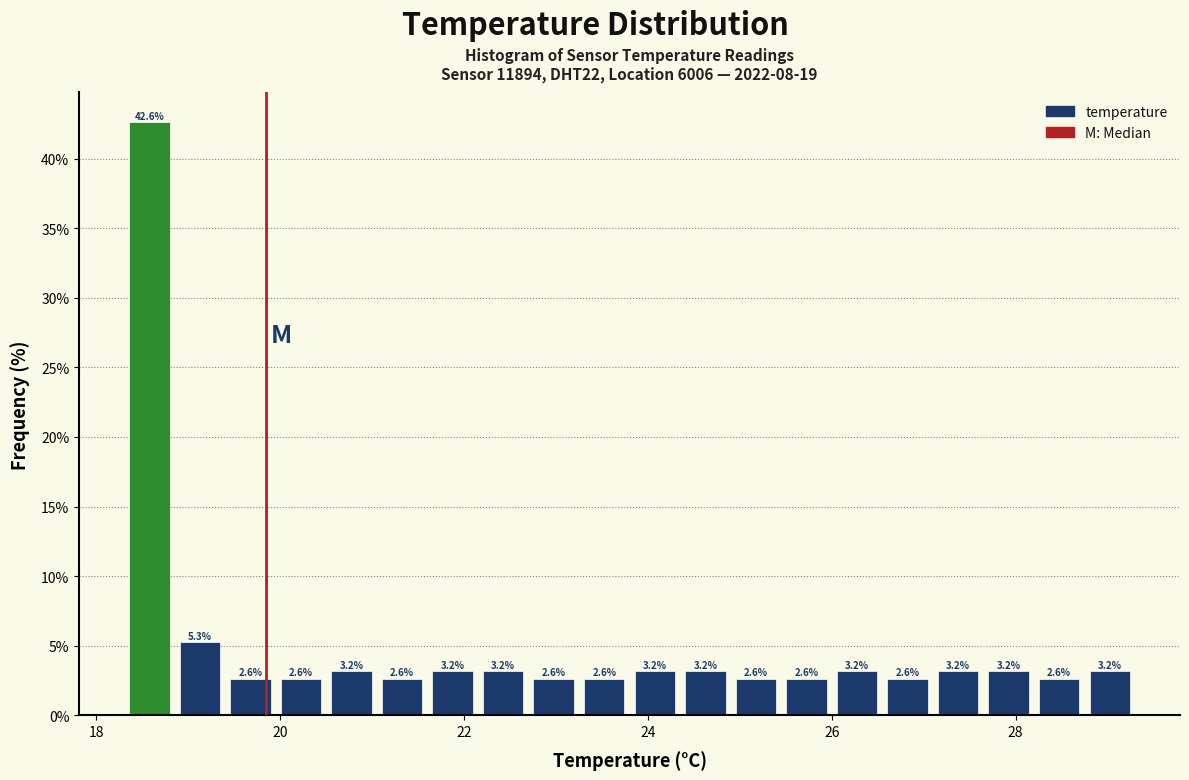

Around what value on the x-axis is the tallest bar? Give the approximate position of its centre, as read against the axis.

18.6